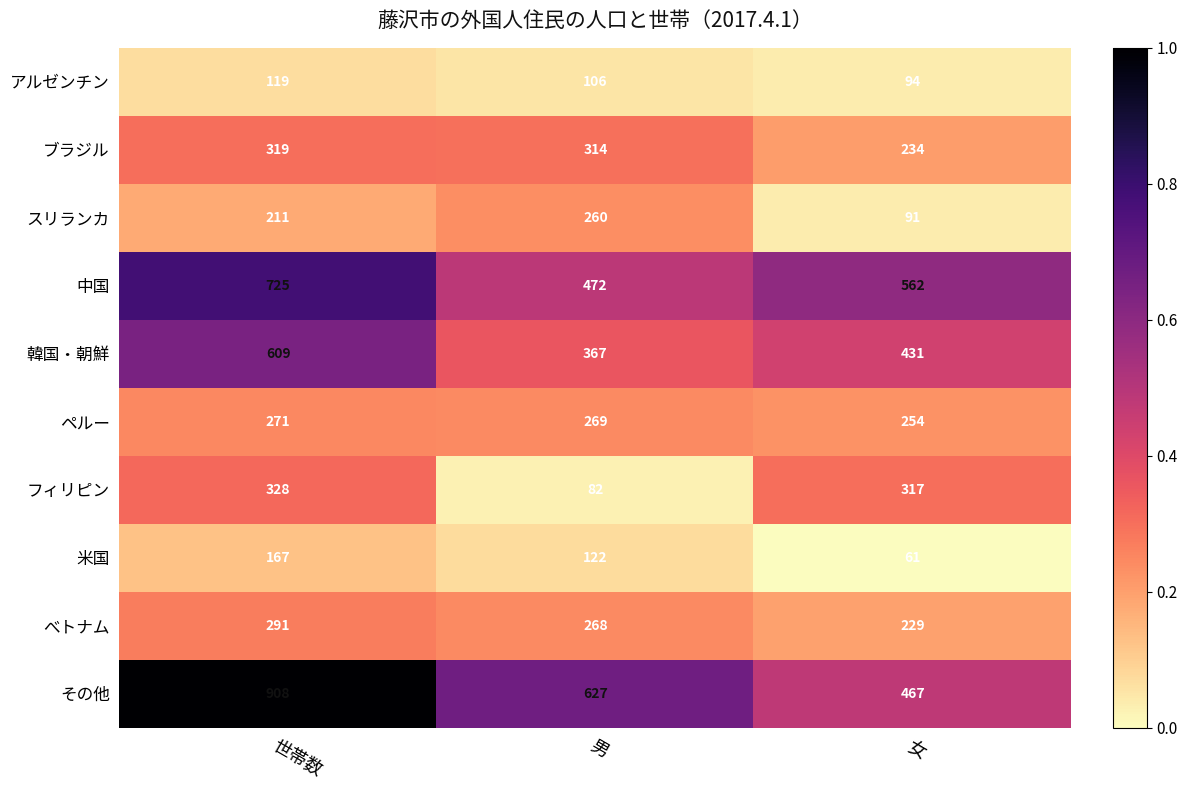

Reading left to right, list all the values displayed in this chart.

アルゼンチン: 119	106	94
ブラジル: 319	314	234
スリランカ: 211	260	91
中国: 725	472	562
韓国・朝鮮: 609	367	431
ペルー: 271	269	254
フィリピン: 328	82	317
米国: 167	122	61
べトナム: 291	268	229
その他: 908	627	467